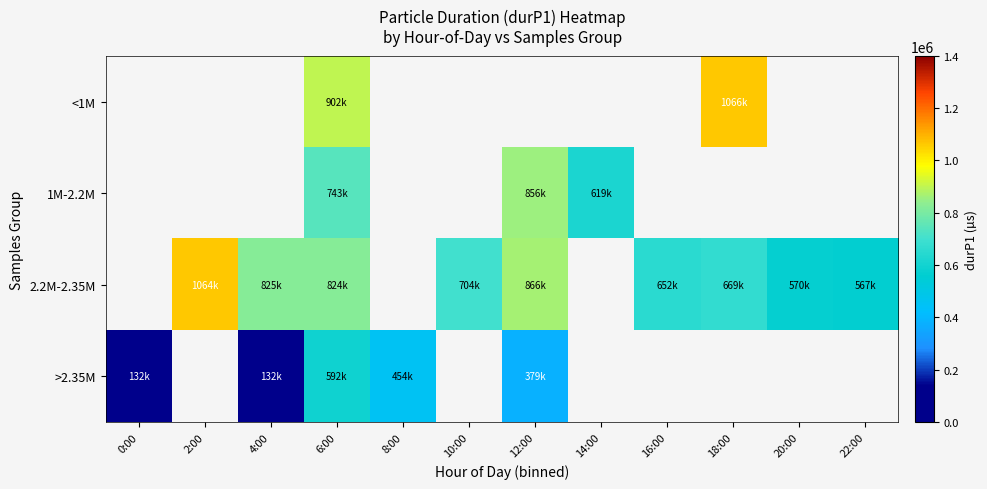

At which category is the sum across all series the highest?

6:00